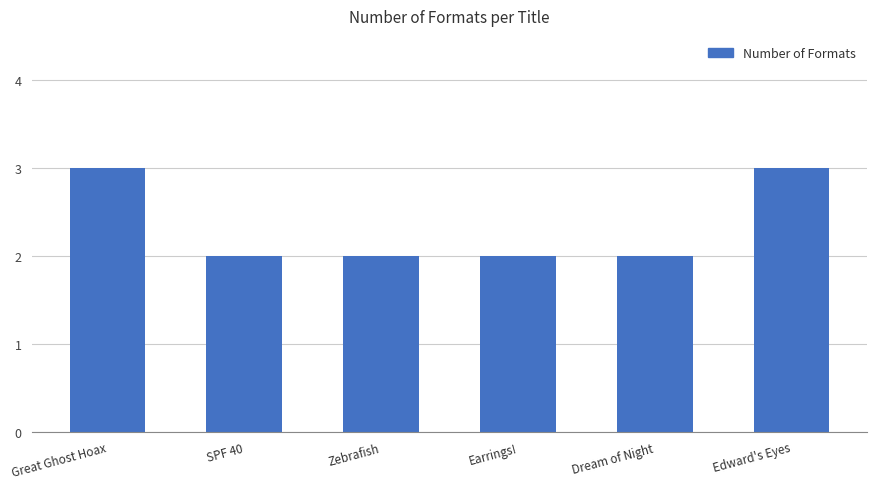

What is the approximate value at Earrings!?

2